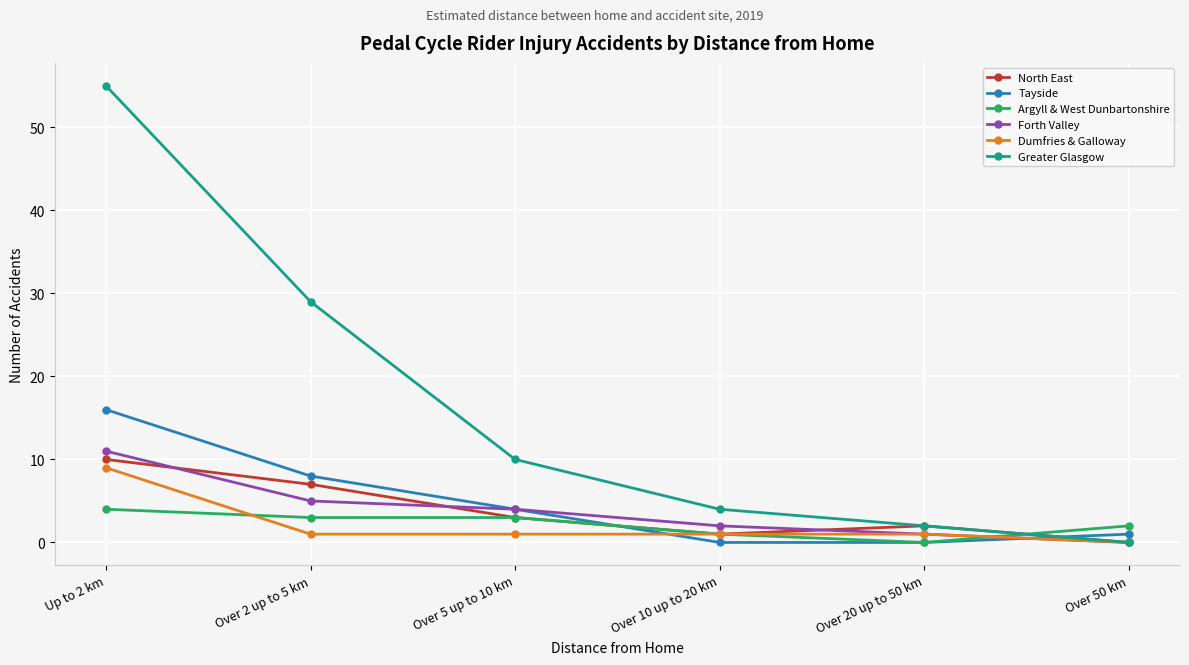

Which series has the widest spread of values?

Greater Glasgow